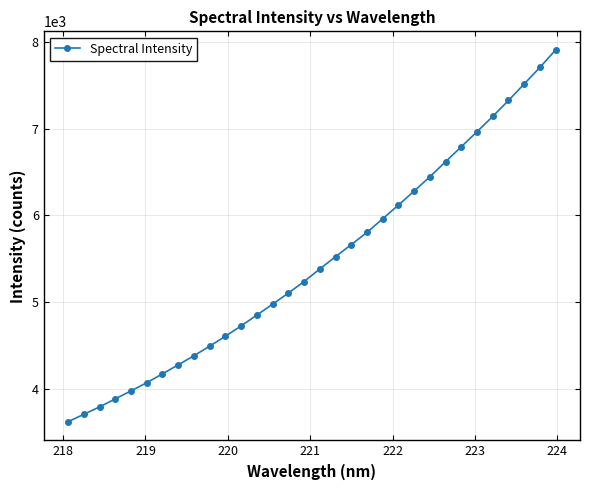

What is the average value?

5467.6